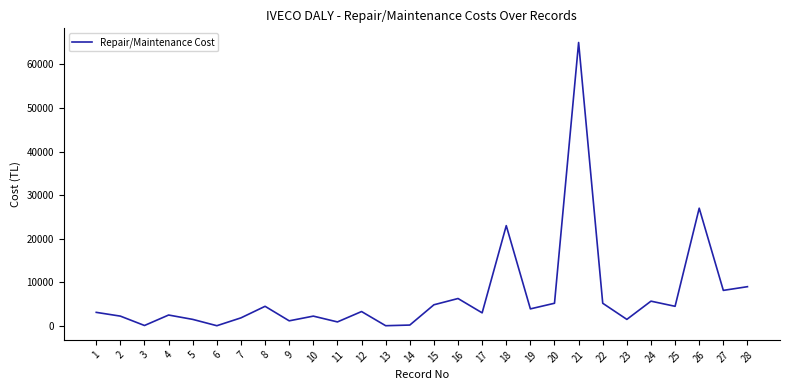

Does the chart have visible grid lines?

No